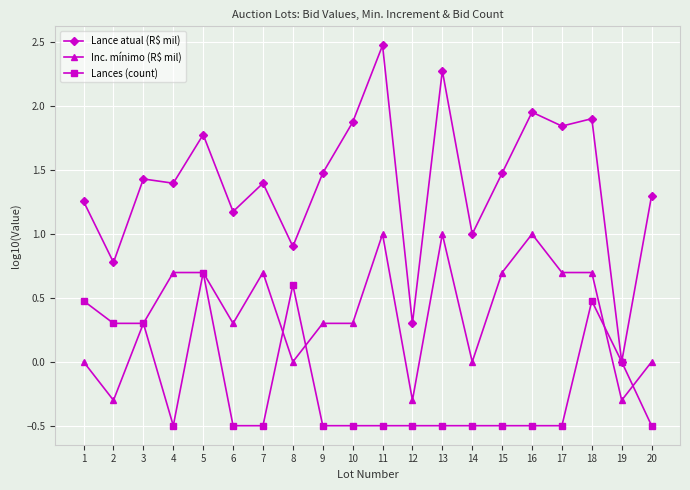

The value of Inc. mínimo (R$ mil) at 7 is 0.7. True or false?

True